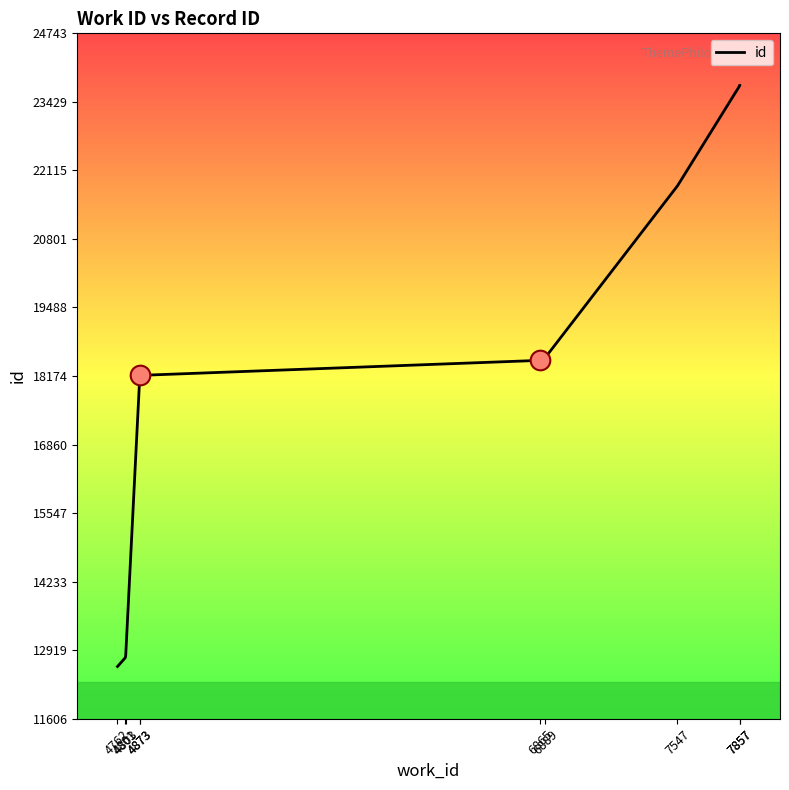

What is the change in value from 4762 to 7857?

+11136